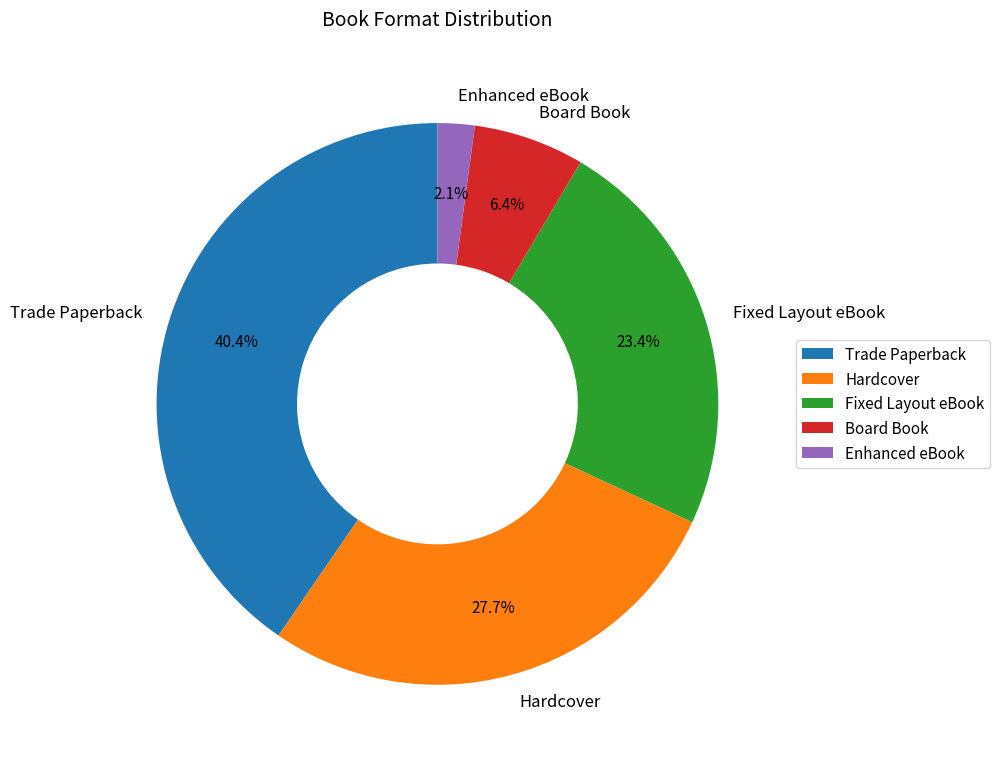

What is the ratio of the value at Hardcover to the value at Fixed Layout eBook?

1.2